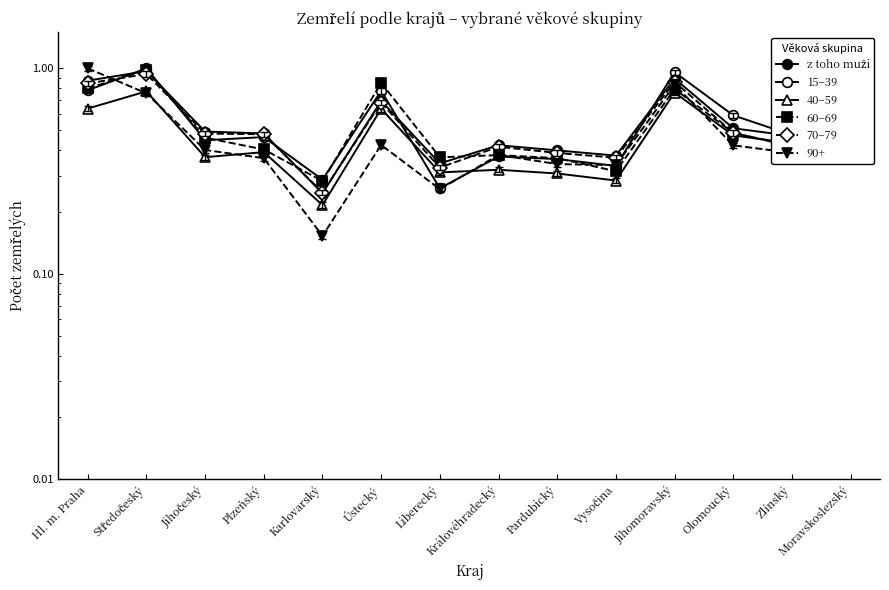

List the series in order of their peak value, lowest first.

z toho muži, 15–39, 40–59, 60–69, 70–79